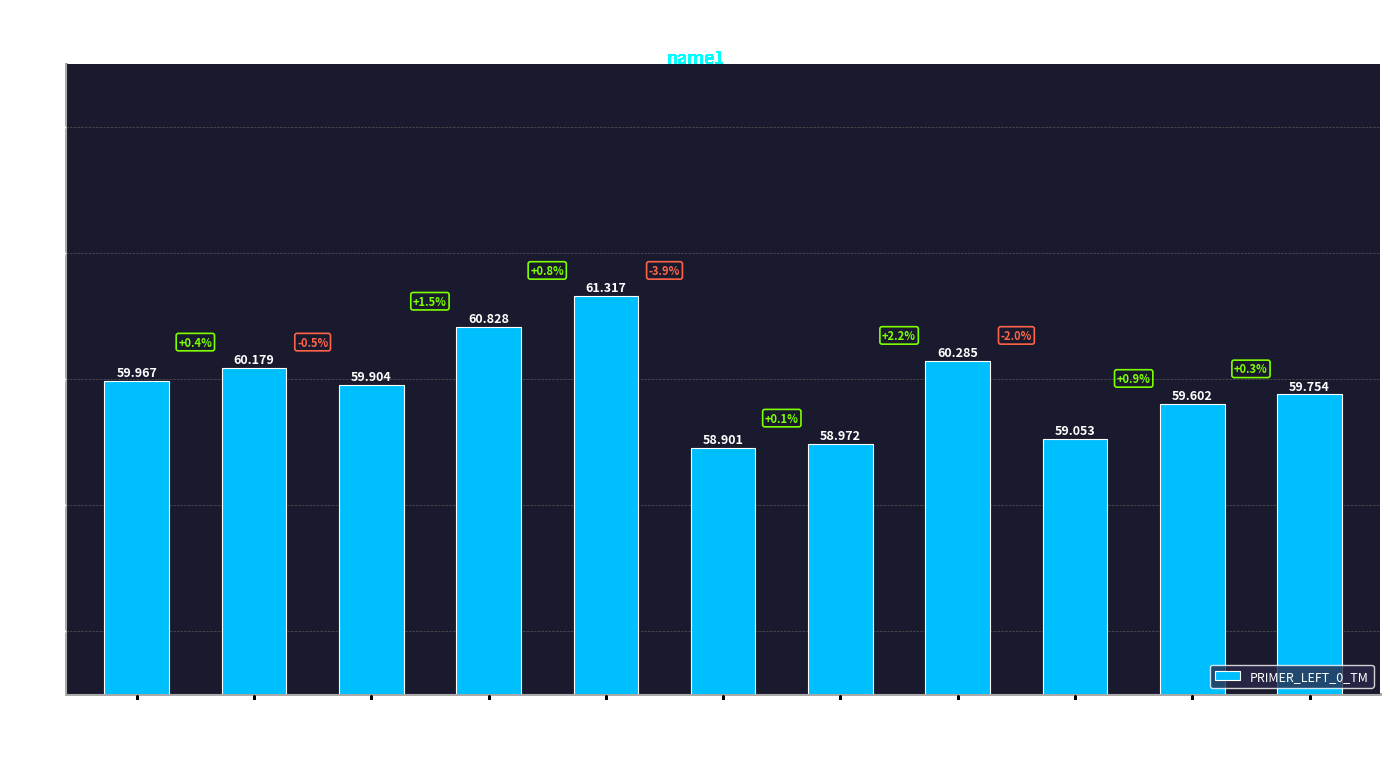

Approximately how many times larger is the value at 4477 compared to 399?

1.0